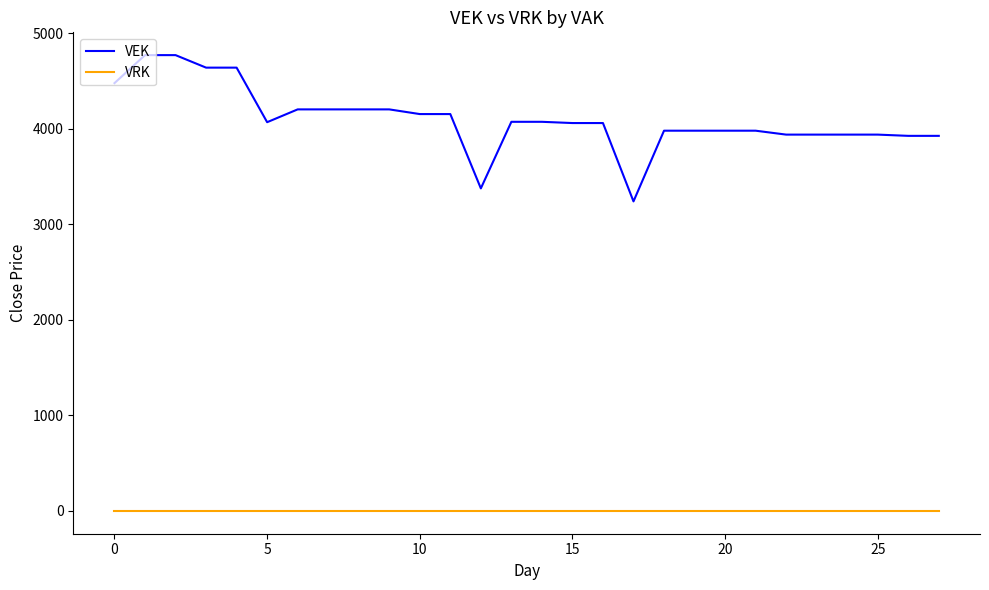

How many lines are shown in the chart?

2